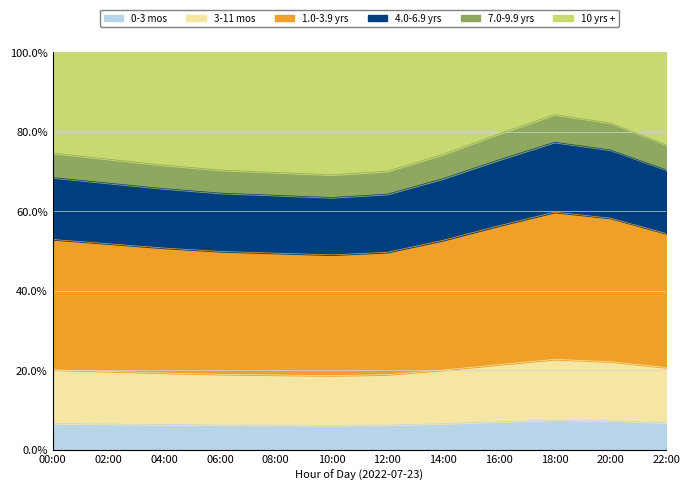

How many interior local valleys (lower than both neighbors) does the data have?

1